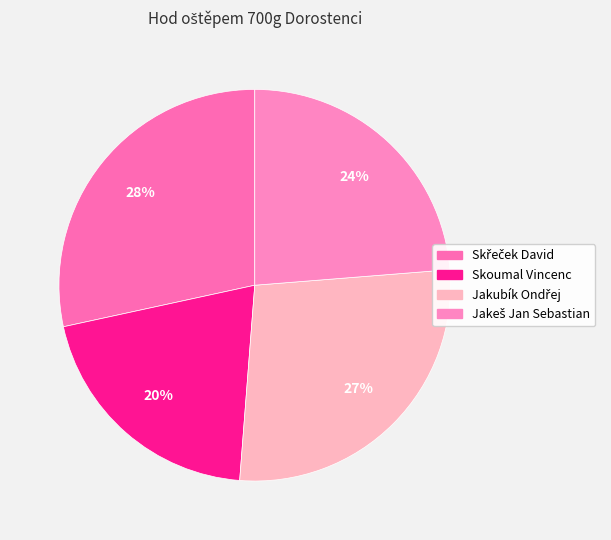

Does any single category account for the majority?

No